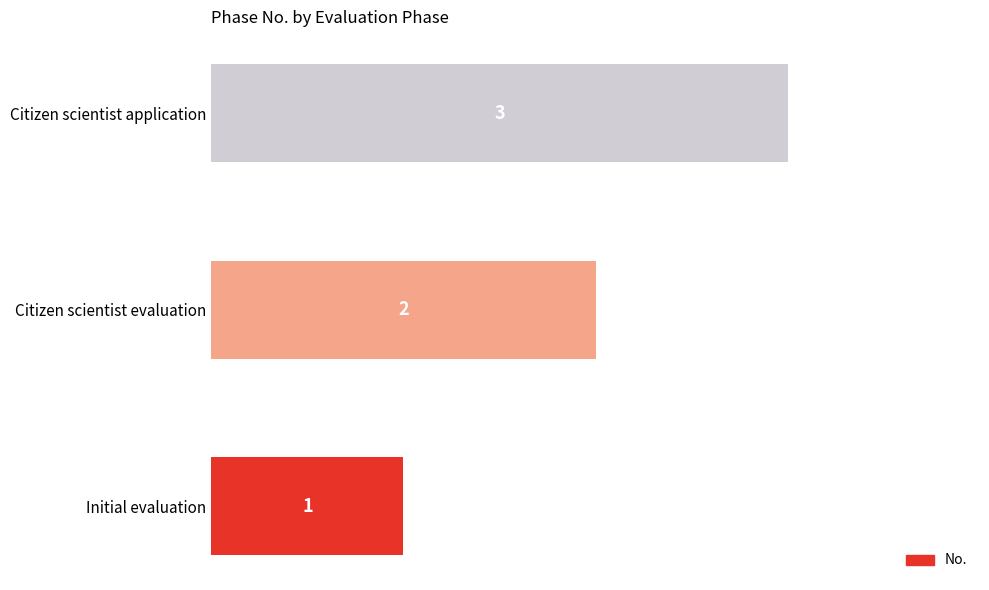

Approximately how many times larger is the value at Citizen scientist evaluation compared to Citizen scientist application?

0.7